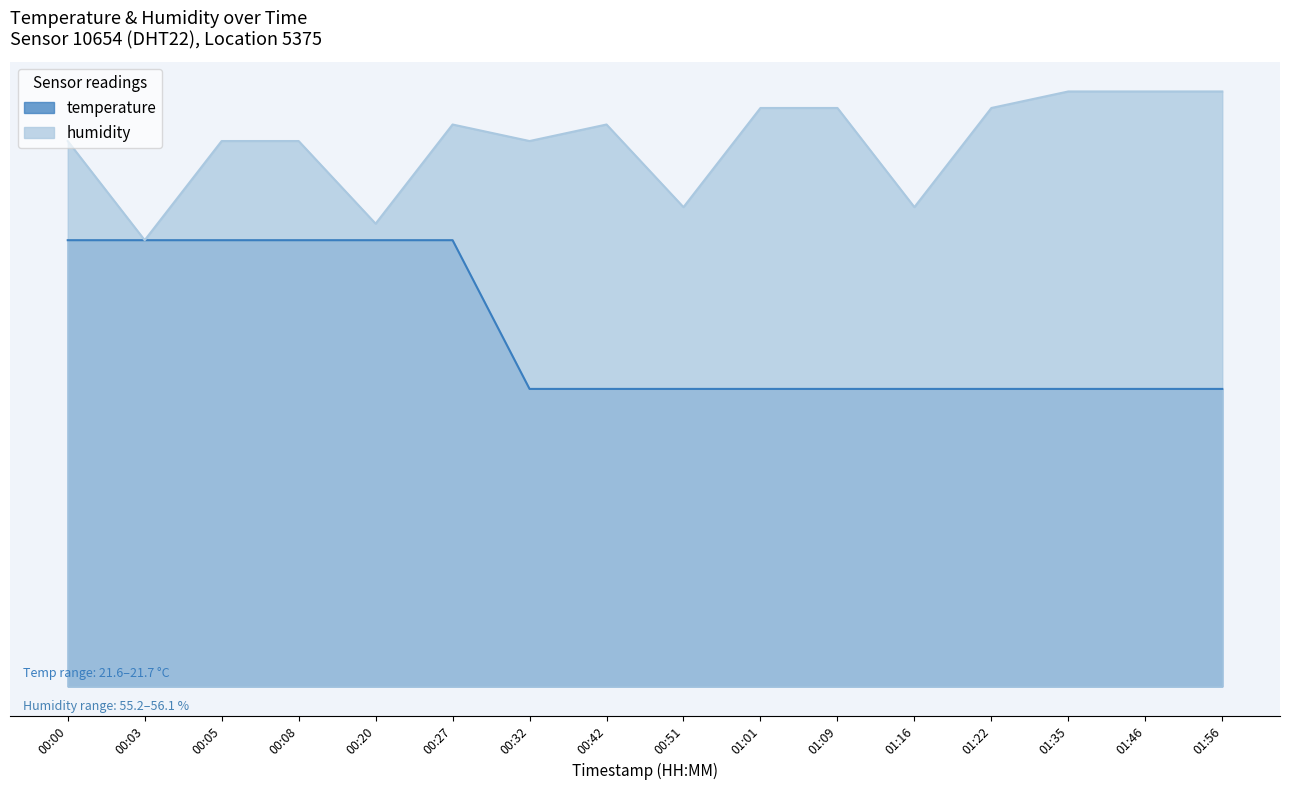

Count the number of categories in the chart.

16